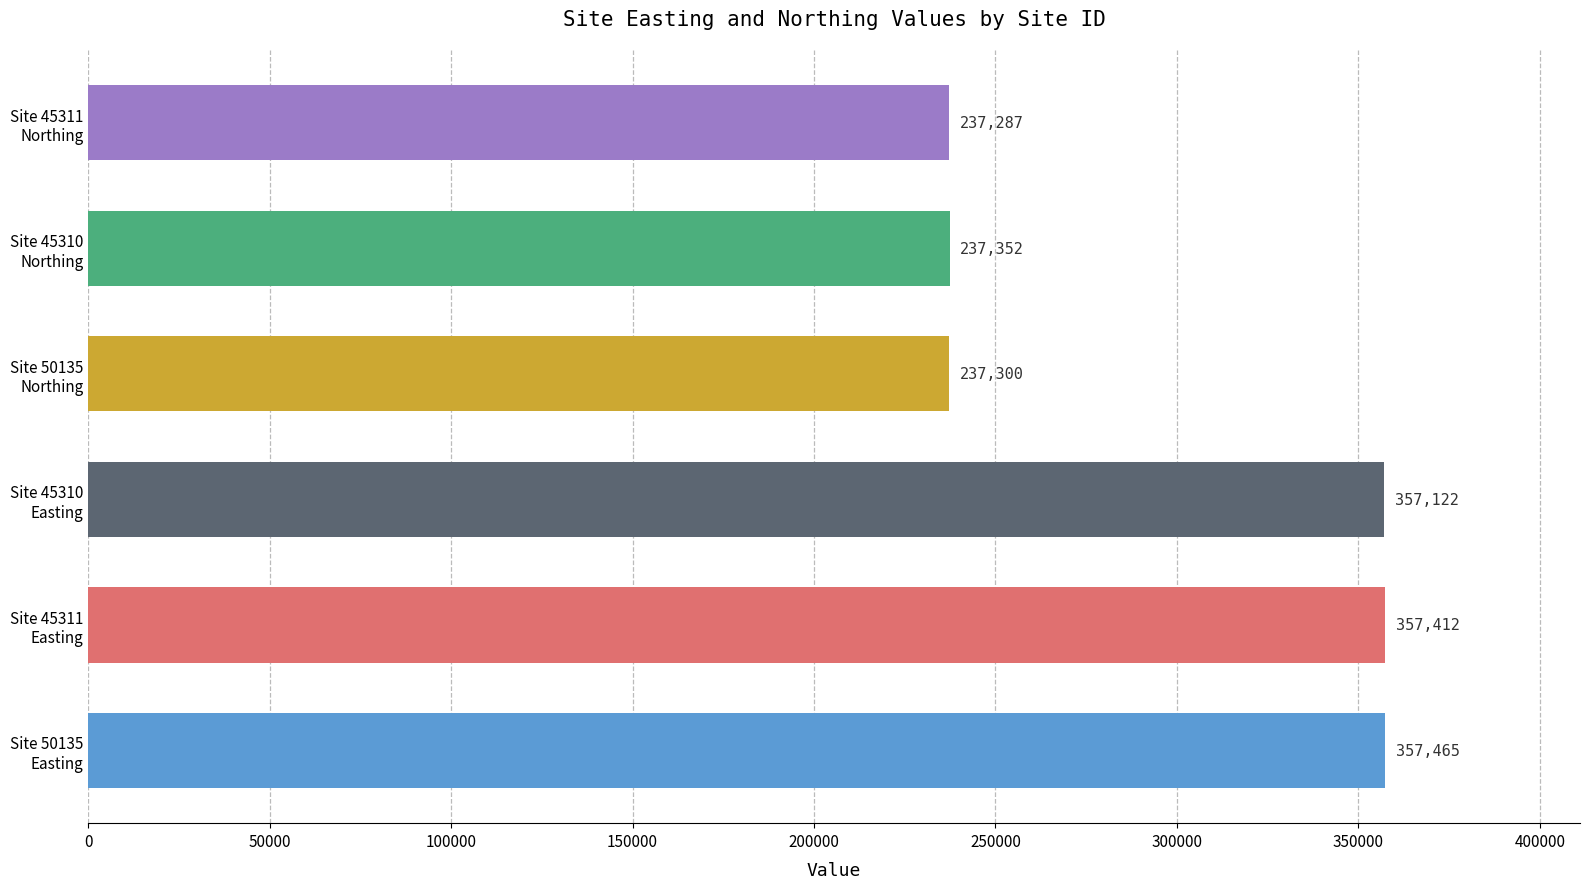

Is the value of Site Northing at 45310 (BIOSYS) greater than the value of Site Easting at 45310-2015?

No